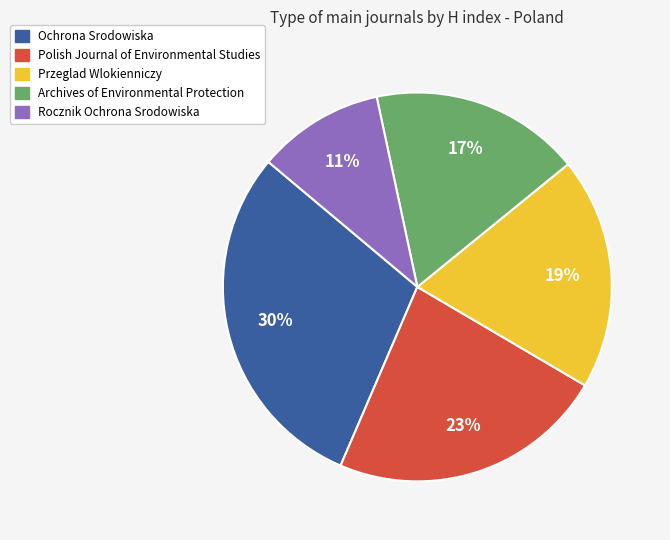

To the nearest percent, what is the difference between the largest and smallest slice percentages?

19%